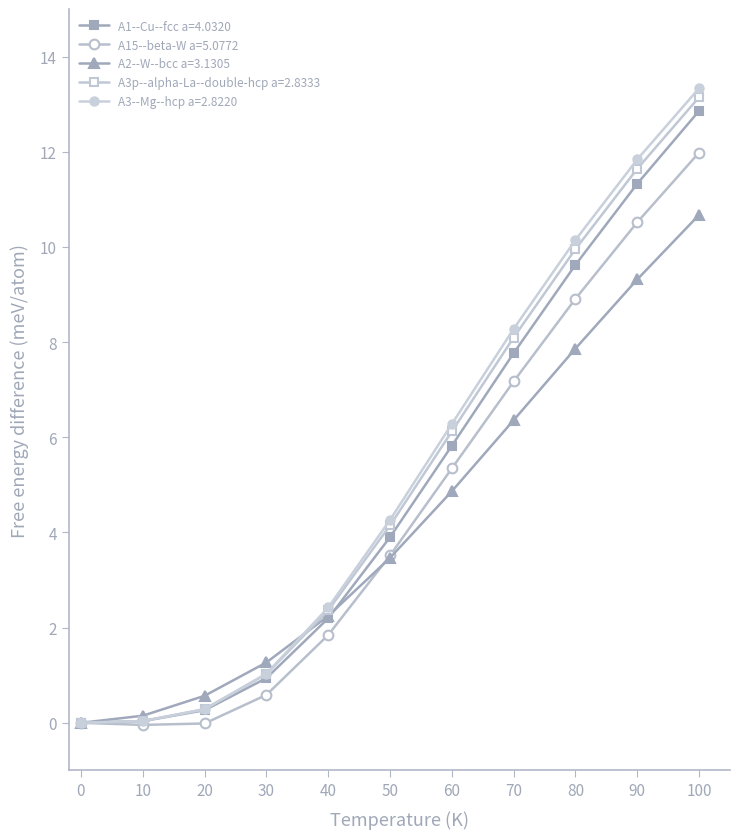

Does the chart display data point markers on the line(s)?

Yes